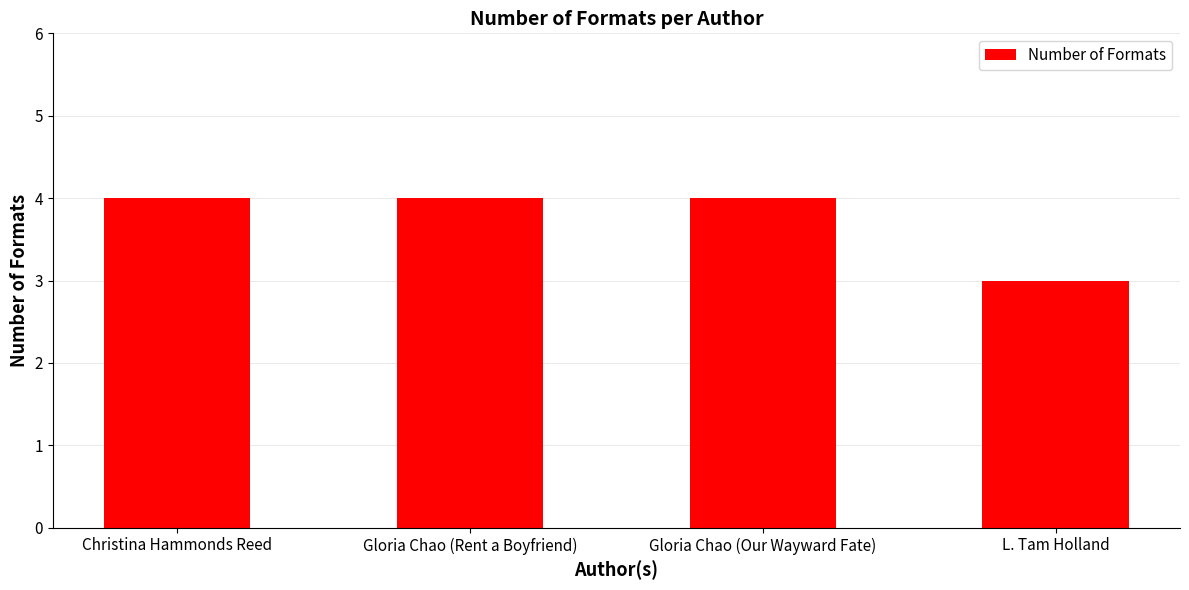

Reading right to left, transcribe all the data shown in this chart.

3	4	4	4